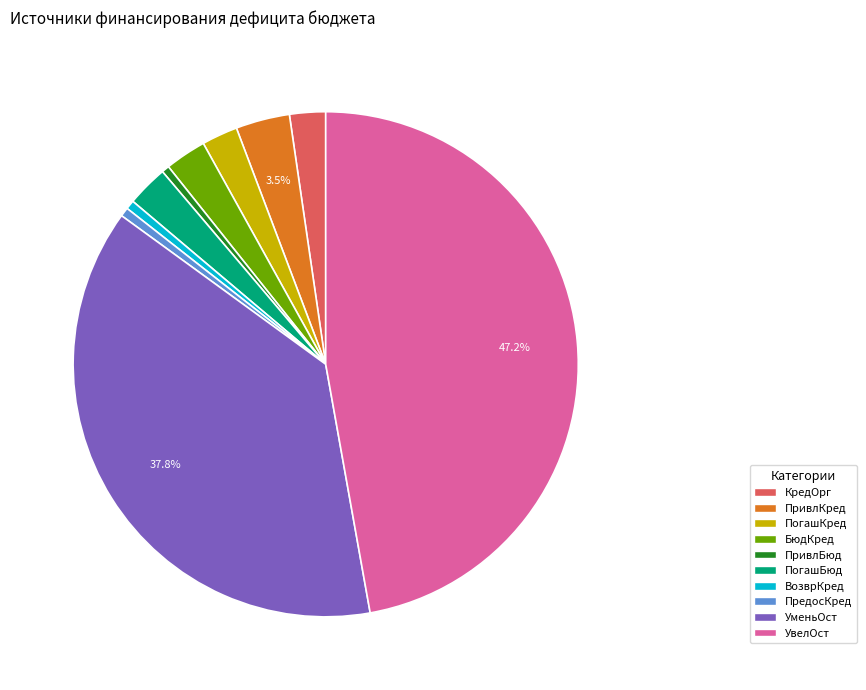

Is there a majority slice in this chart?

No